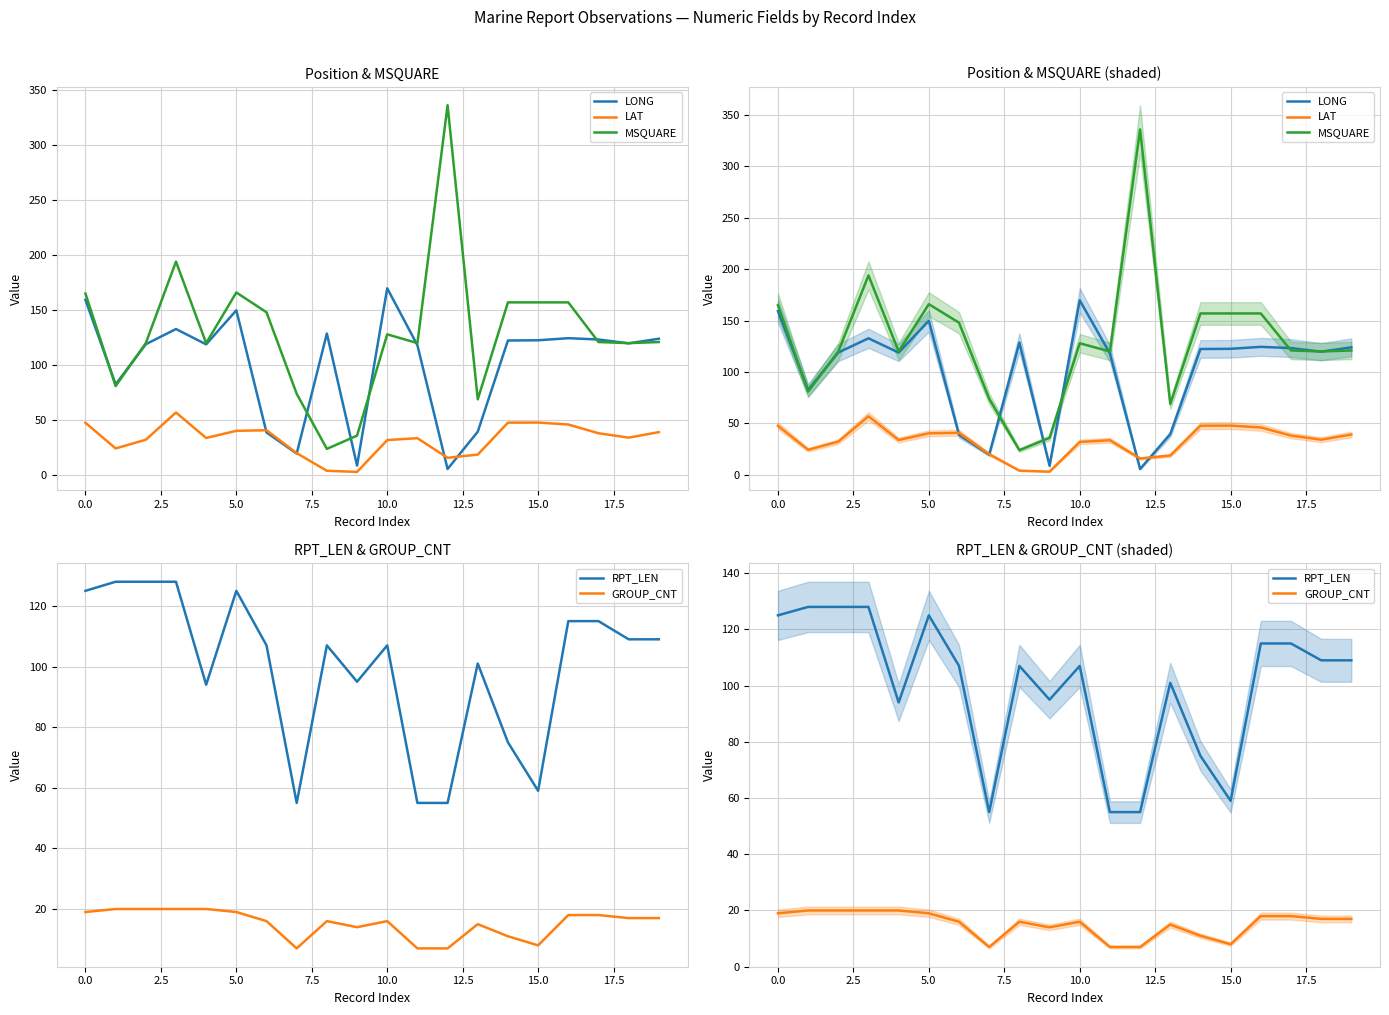

After their last crossing, which series has the higher values: MSQUARE or LONG?

LONG